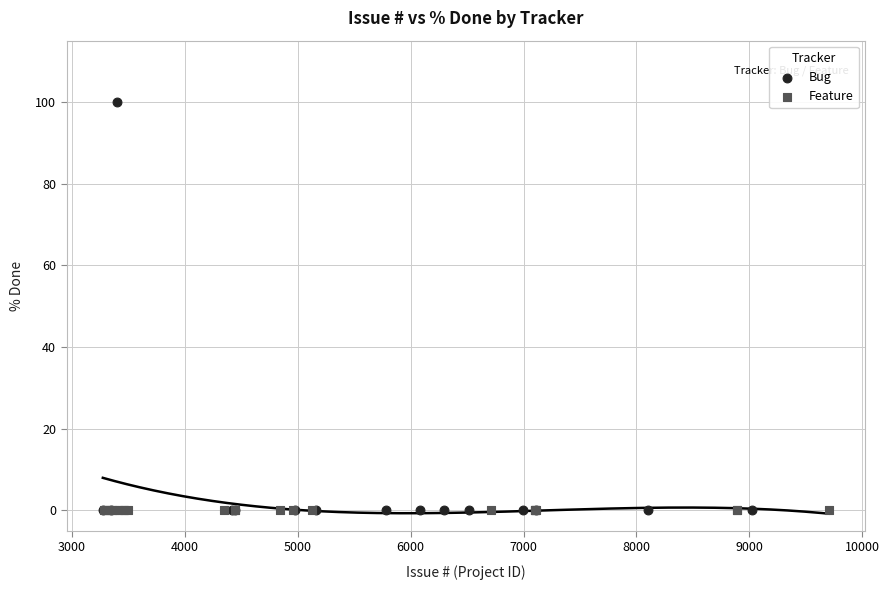

Which series contains the highest Y value?

Bug